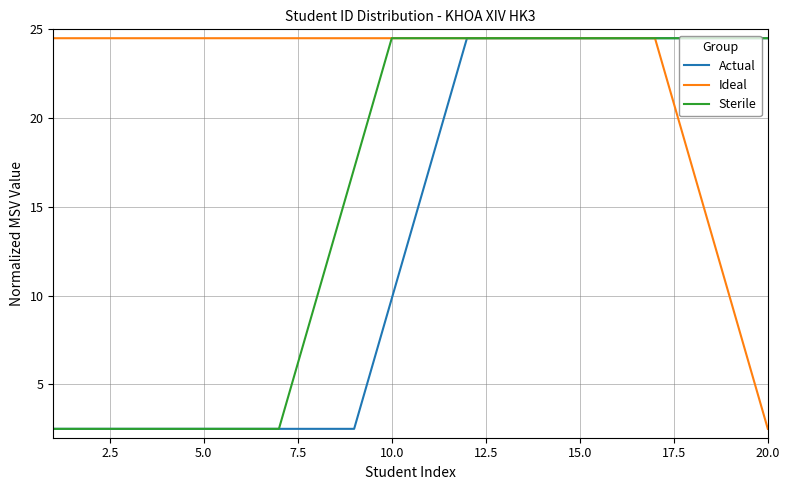

Rank the series by their average value, from highest to lowest.

Ideal, Sterile, Actual